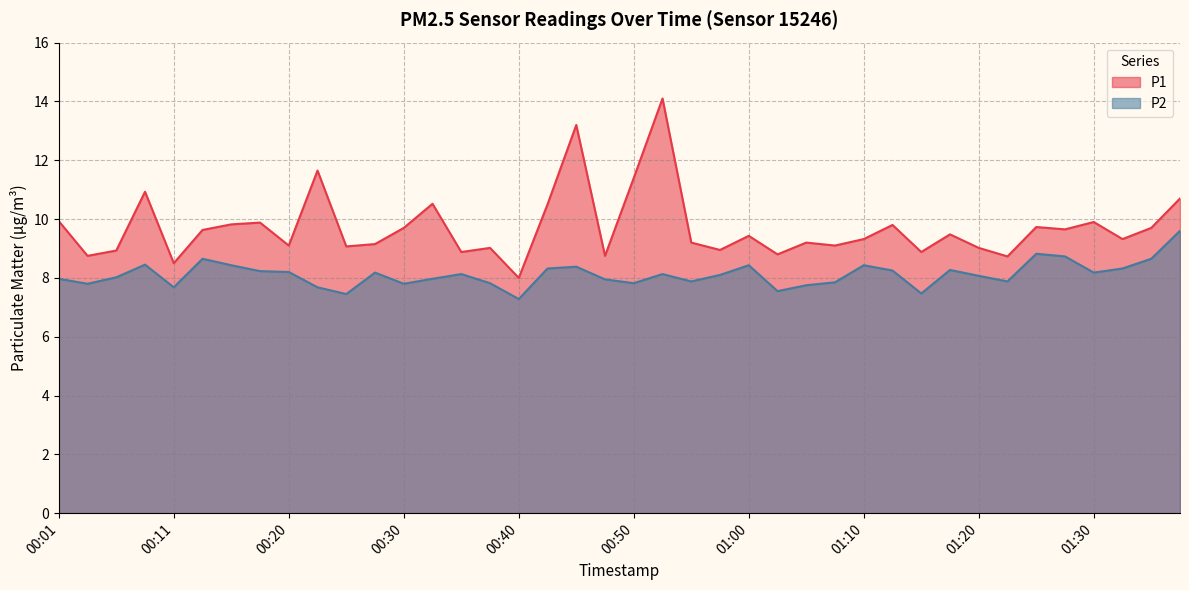

True or false: P1 and P2 intersect in this chart.

False